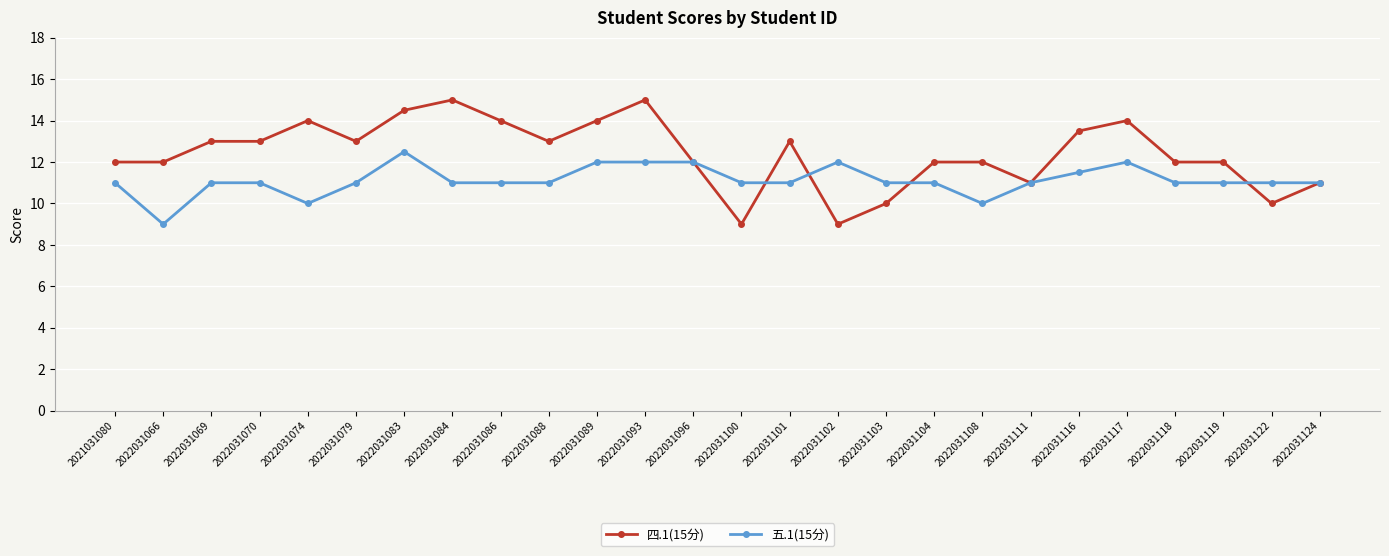

What is the value of the 四.1(15分) point at the 21st from the left?

13.5